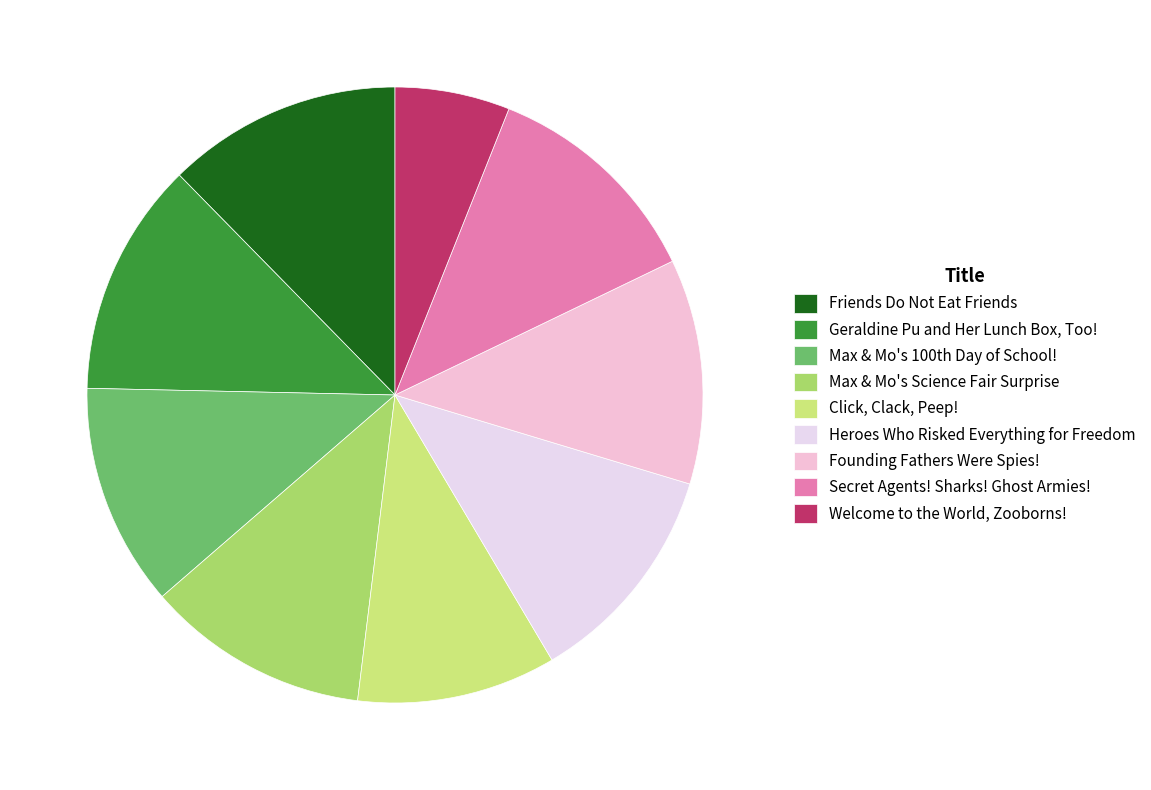

To the nearest percent, what is the difference between the Click, Clack, Peep! and Geraldine Pu and Her Lunch Box, Too! slice percentages?

2%